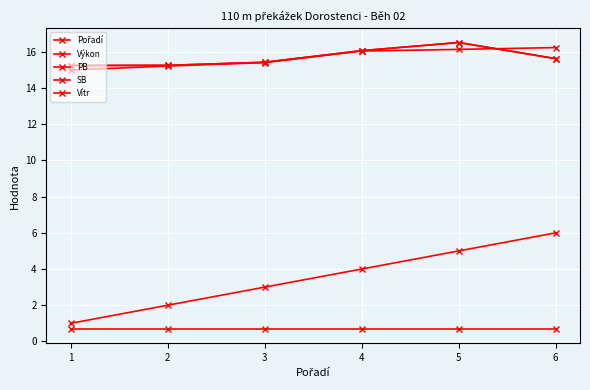

Reading left to right, what are all the values shown in this chart?

Pořadí: 1=1.0	2=2.0	3=3.0	4=4.0	5=5.0	6=6.0
Výkon: 1=15.0	2=15.2	3=15.4	4=16.0	5=16.1	6=16.2
PB: 1=15.2	2=15.2	3=15.4	4=16.1	5=16.5	6=15.6
SB: 1=15.2	2=15.2	3=15.4	4=16.1	5=16.5	6=15.6
Vítr: 1=0.7	2=0.7	3=0.7	4=0.7	5=0.7	6=0.7